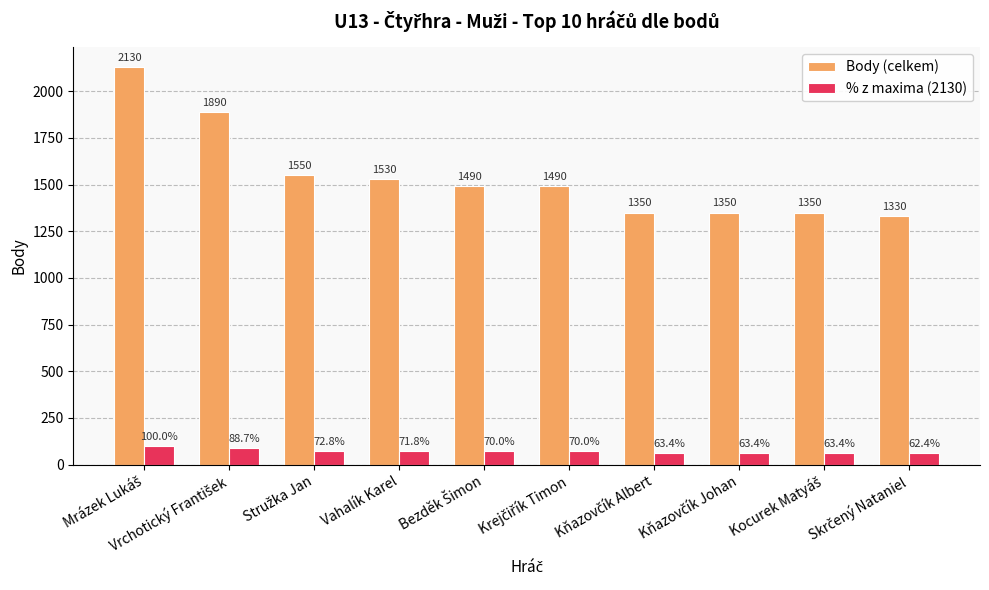

List the series in order of their peak value, highest first.

Body (celkem), % z maxima (2130)